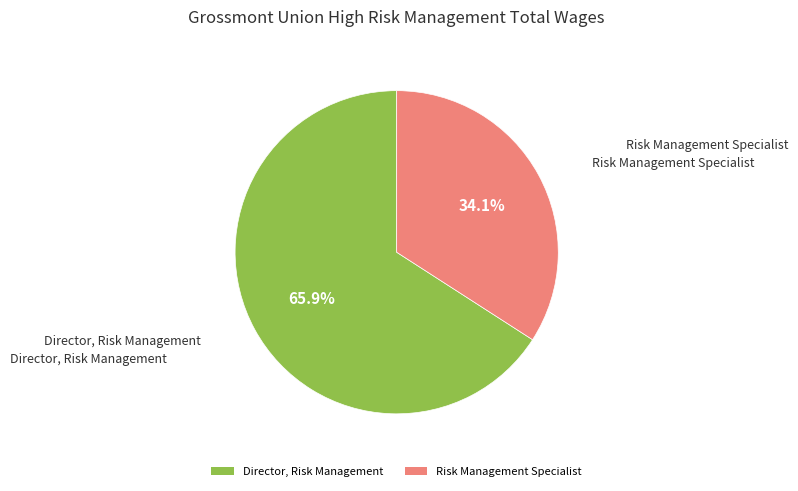

What is the ratio of the value at Director, Risk Management to the value at Risk Management Specialist?

1.9